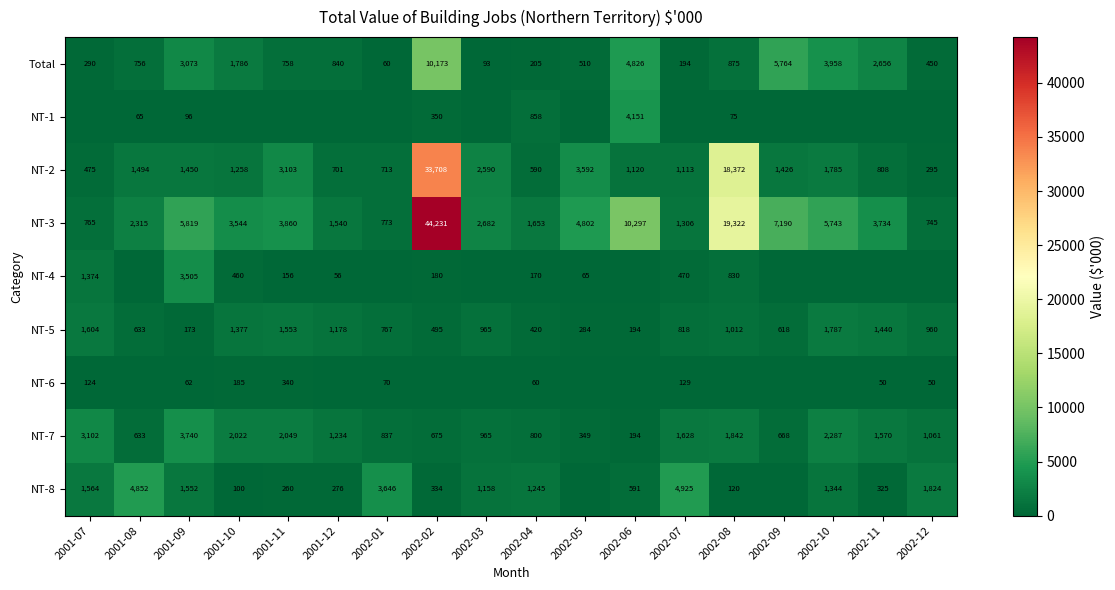

The value of NT-1 at 2002-06 is 2022. True or false?

False